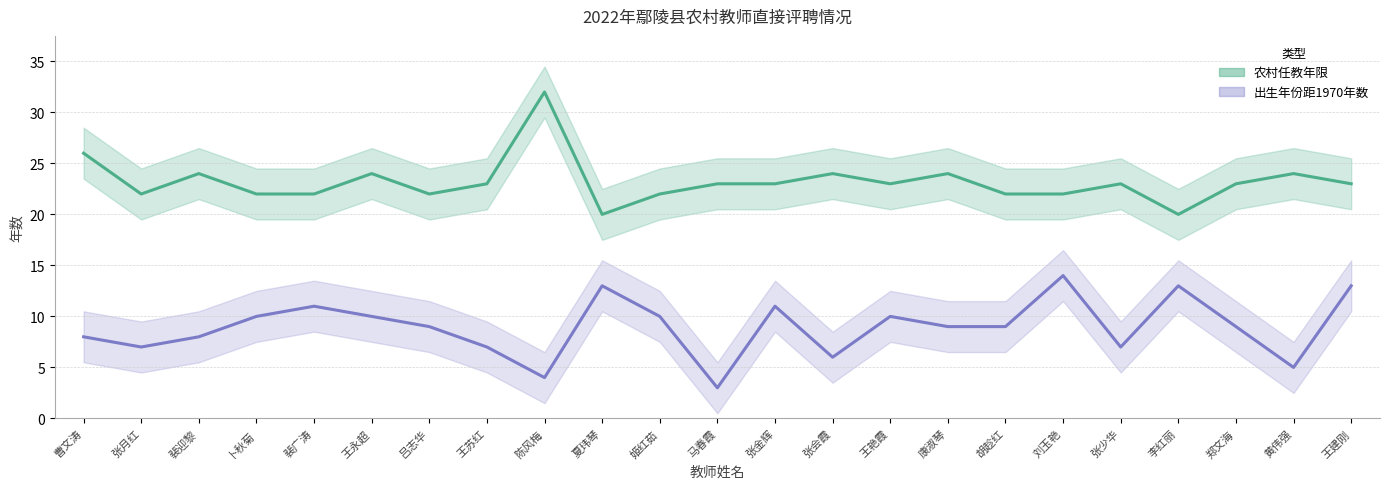

What are all the series names shown in the legend?

农村任教年限, 出生年份距1970年数